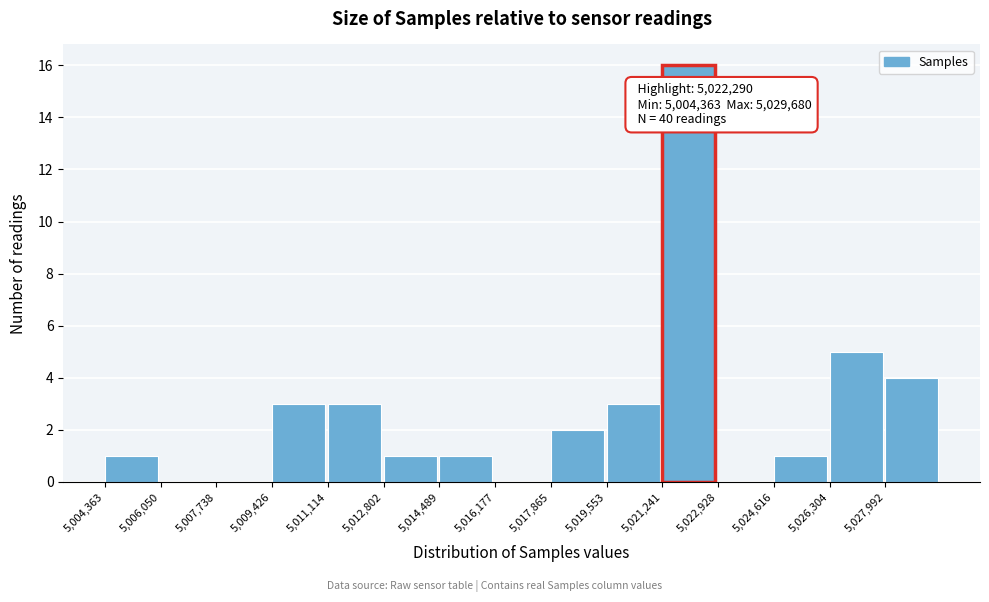

Over which range of the x-axis is the bar tallest?

5021200 to 5023000